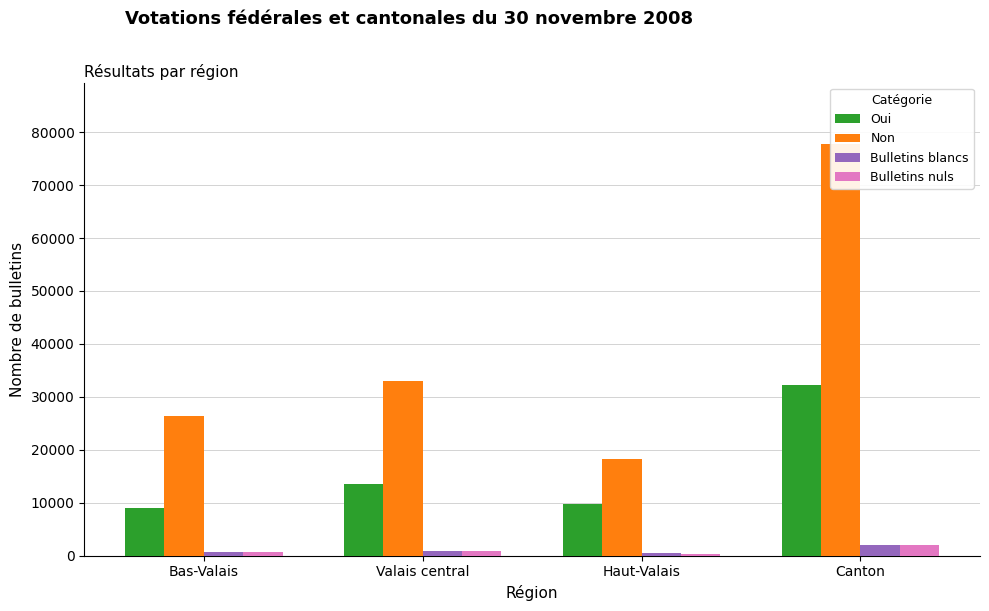

What is the average value of the Non series?

38854